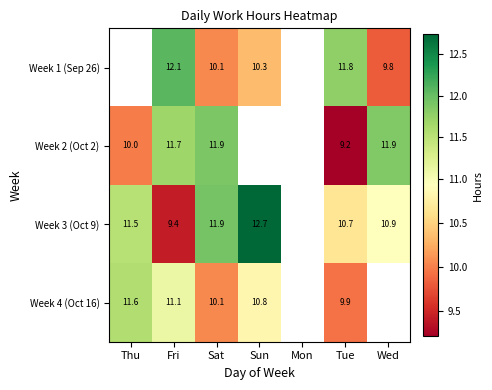

At which label does Week 4 (Oct 16) first exceed 11?

Thu